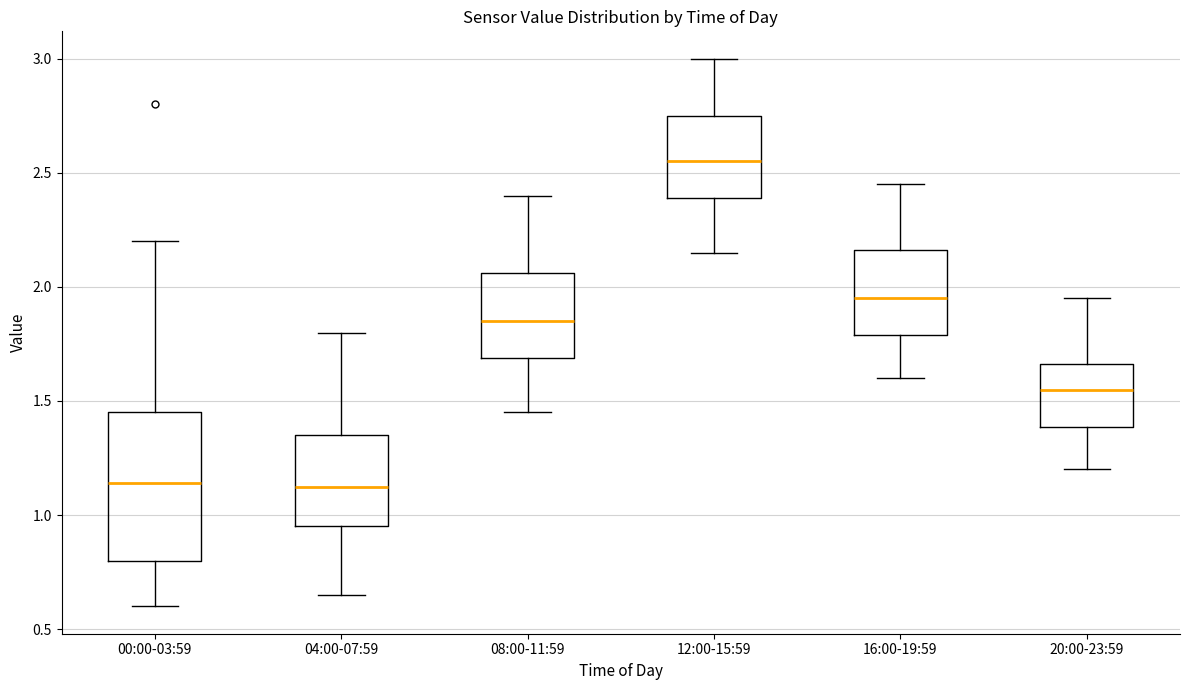

Where is the upper edge of the box for 04:00-07:59 on the y-axis? The values are not printed on the chart, so give them approximately, as read against the axis.

1.35